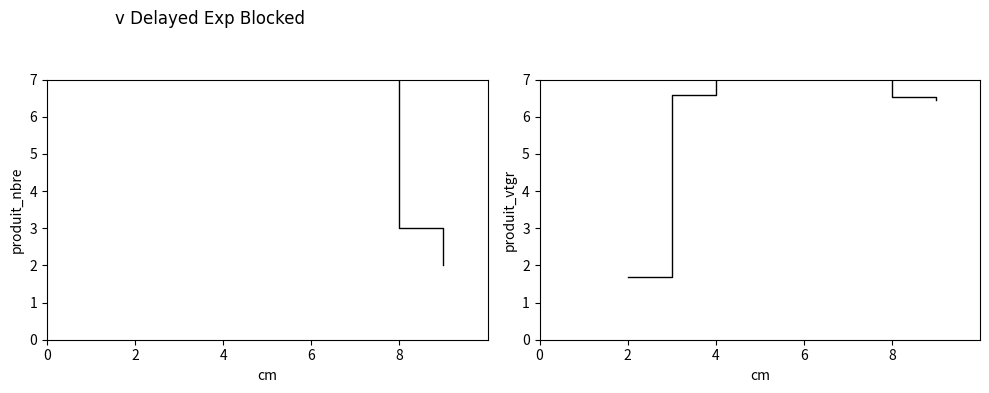

At which label does produit_vtgr reach its peak?

6